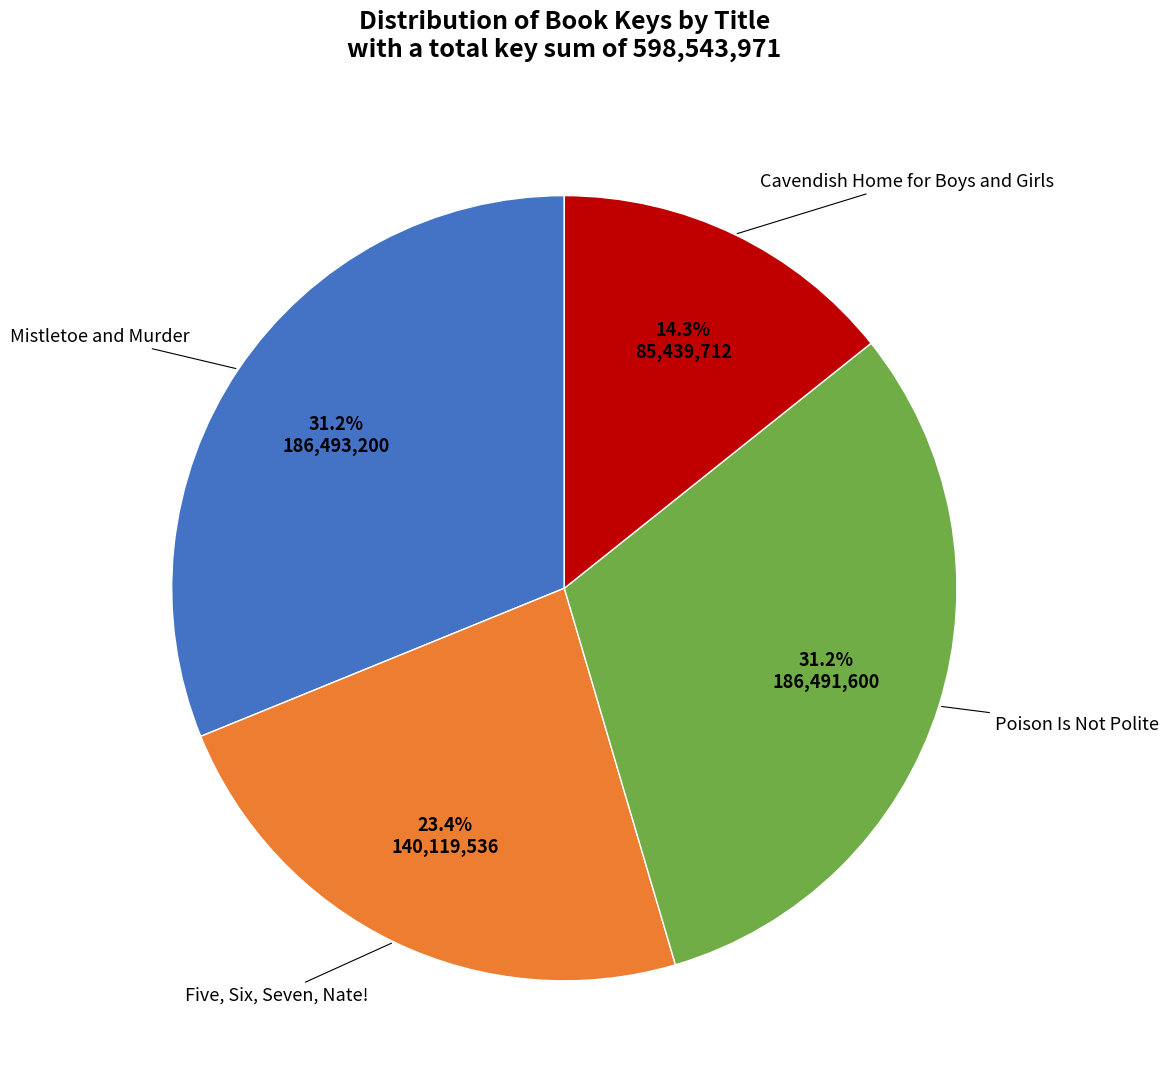

Does any single category account for the majority?

No